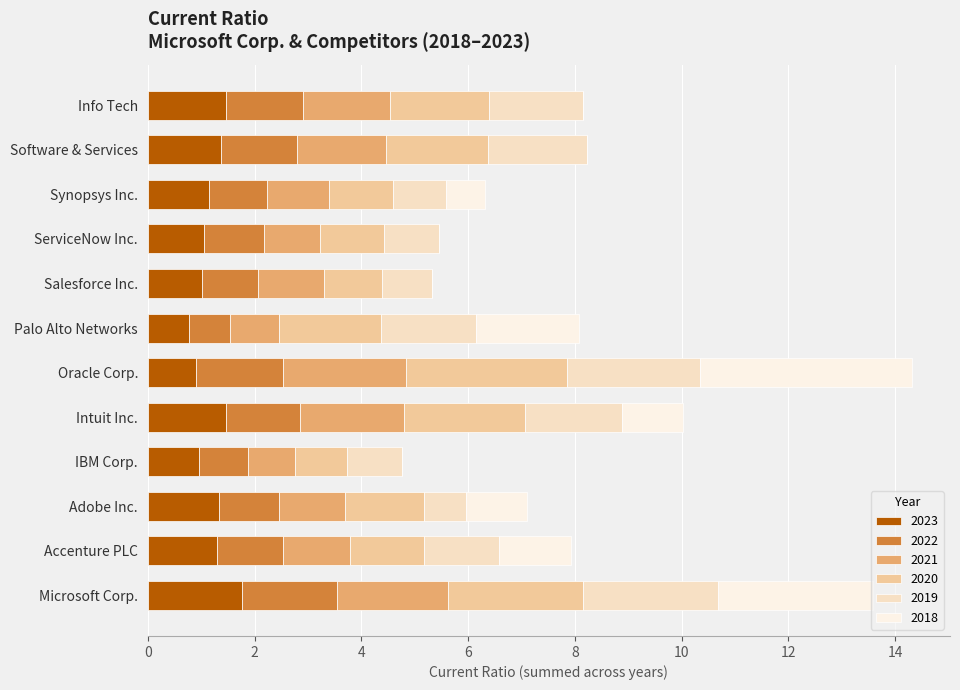

What is the total value across all series at Microsoft Corp.?

13.6